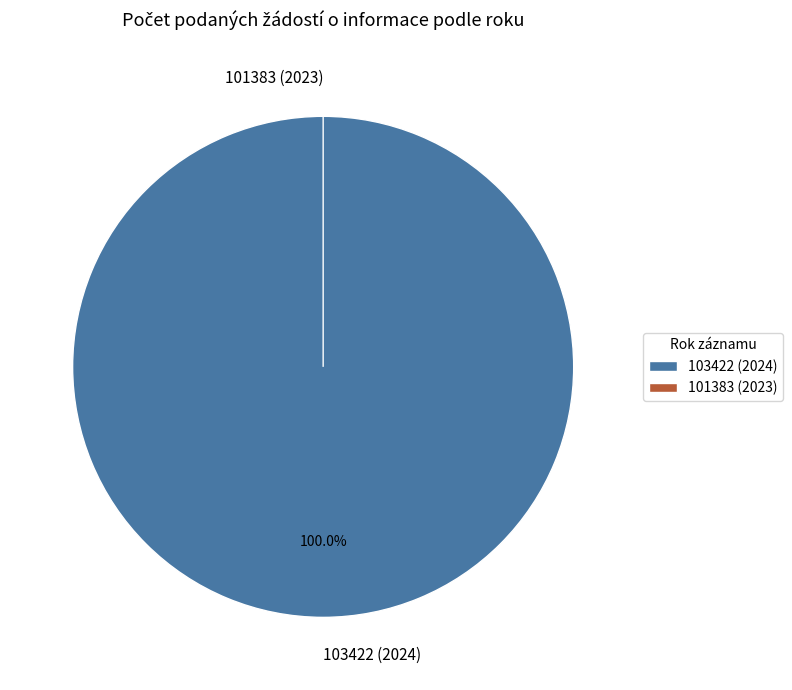

Which slice is the largest?

103422 (2024)